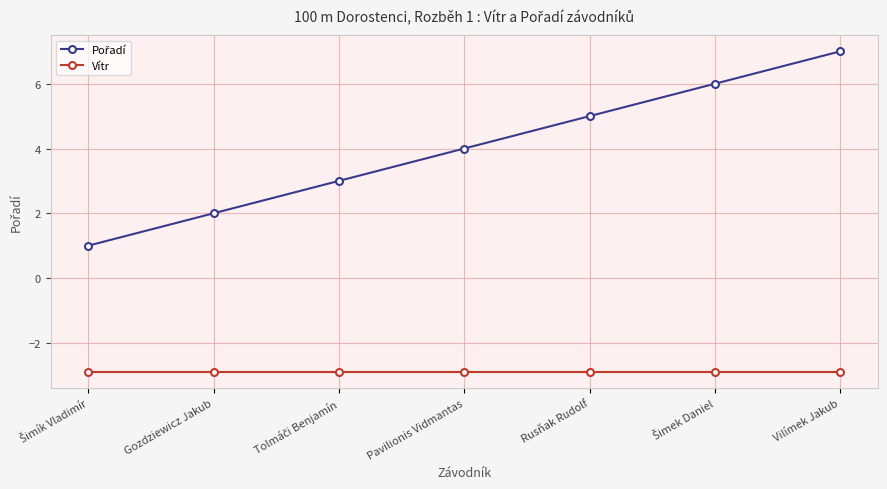

What is the label of the 5th point from the left?

Rusňak Rudolf